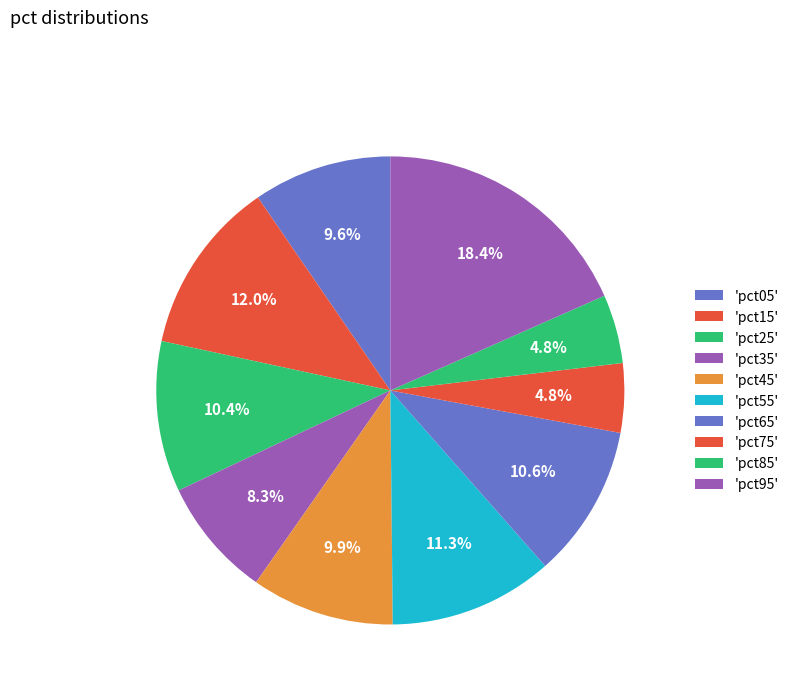

Does any single category account for the majority?

No